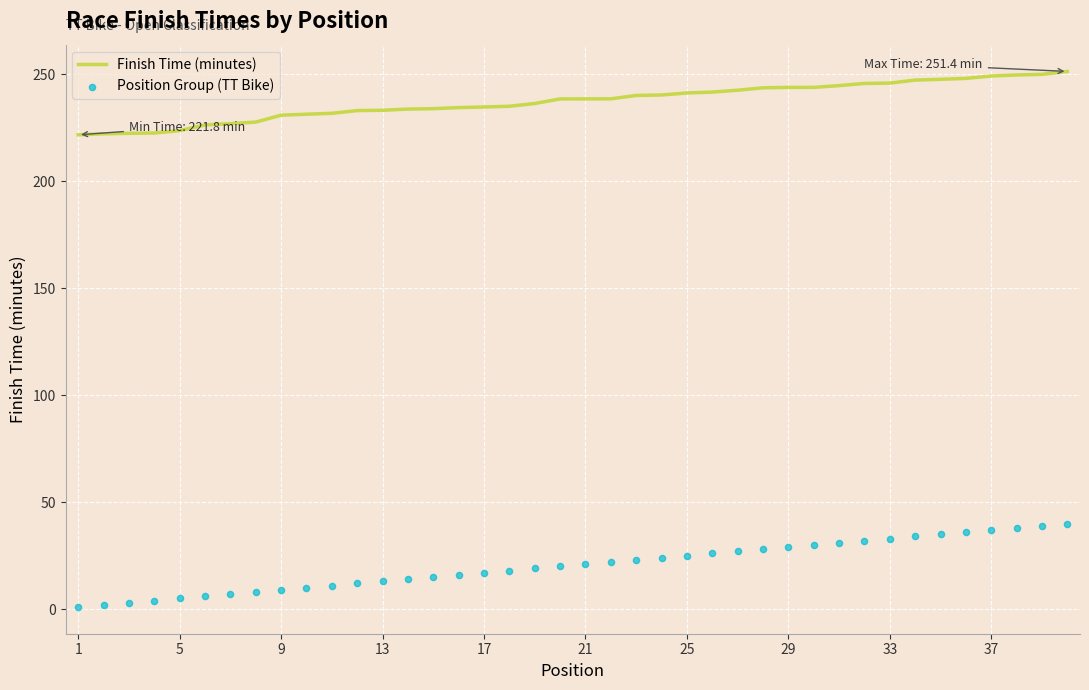

Which series contains the lowest Y value?

Position Group (TT Bike)